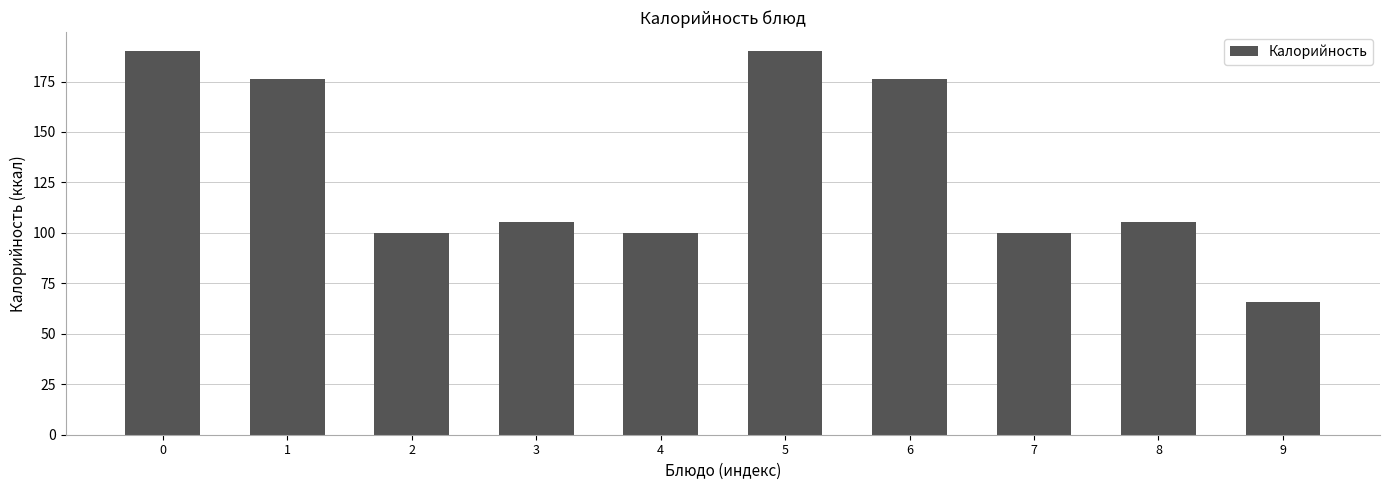

Reading left to right, transcribe all the data shown in this chart.

190.0	176.0	100.0	105.5	100.0	190.0	176.0	100.0	105.5	66.0